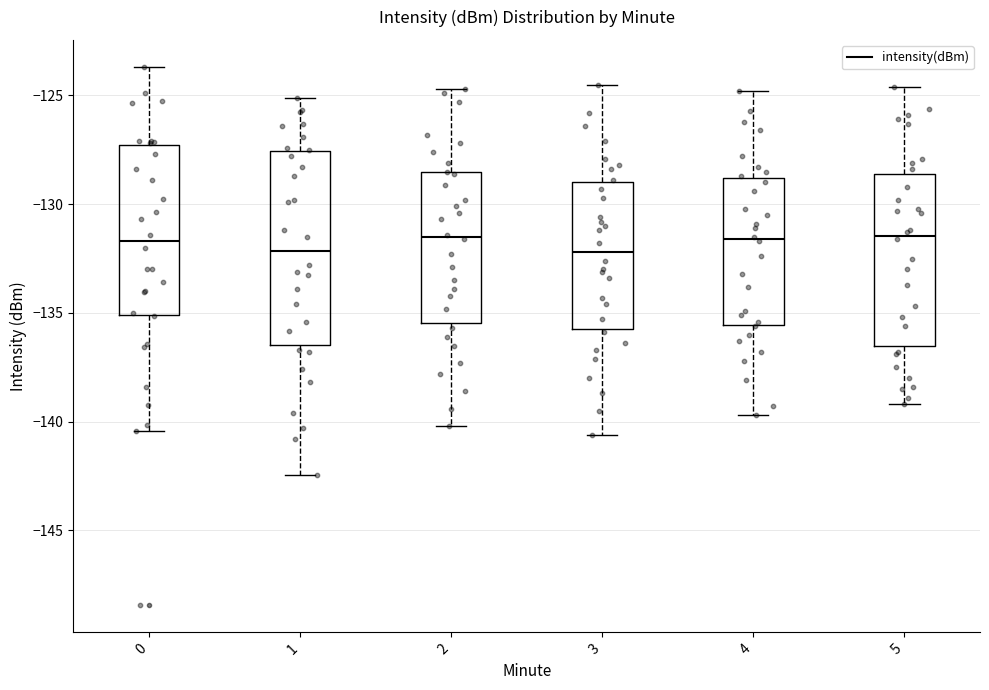

Reading left to right, read every box against the y-axis: the position of its median line, the range the box covers, and the ends of its whiskers. The values are not printed on the chart, so give them approximately, as read against the axis.

0: median -131.5, box -135.0 to -127.5, whiskers -140.5 to -123.5
1: median -132.0, box -136.5 to -127.5, whiskers -142.5 to -125.0
2: median -131.5, box -135.5 to -128.5, whiskers -140.0 to -124.5
3: median -132.0, box -135.5 to -129.0, whiskers -140.5 to -124.5
4: median -131.5, box -135.5 to -129.0, whiskers -139.5 to -125.0
5: median -131.5, box -136.5 to -128.5, whiskers -139.0 to -124.5